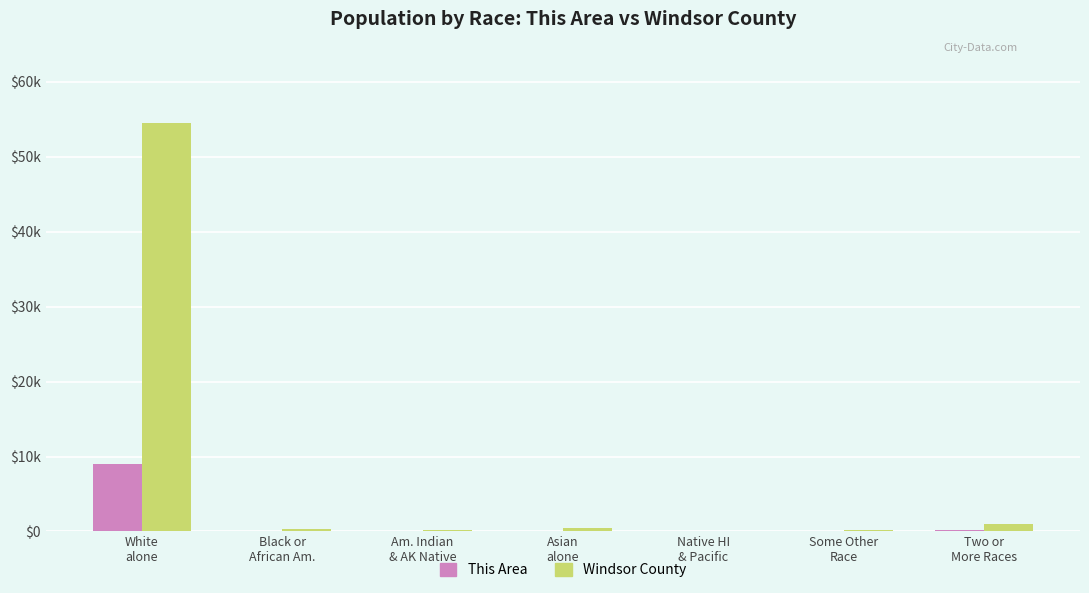

Are the bars horizontal?

No